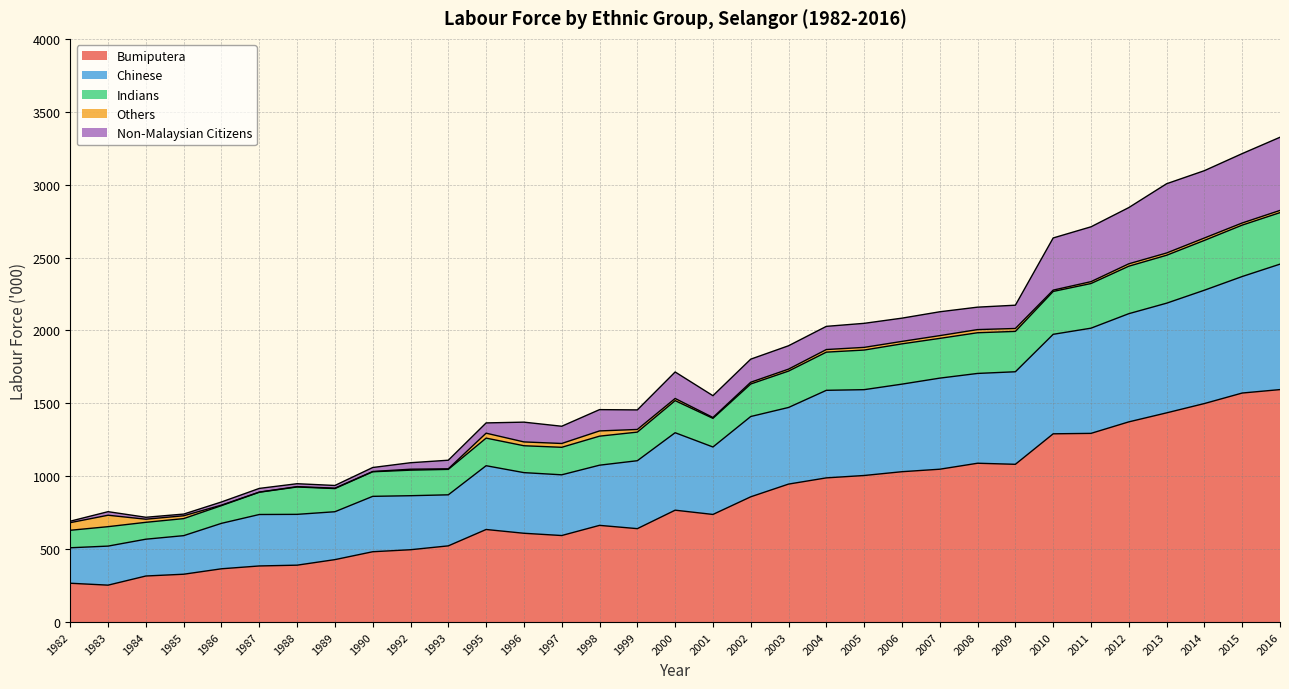

Which label corresponds to the largest value in the chart?

2016